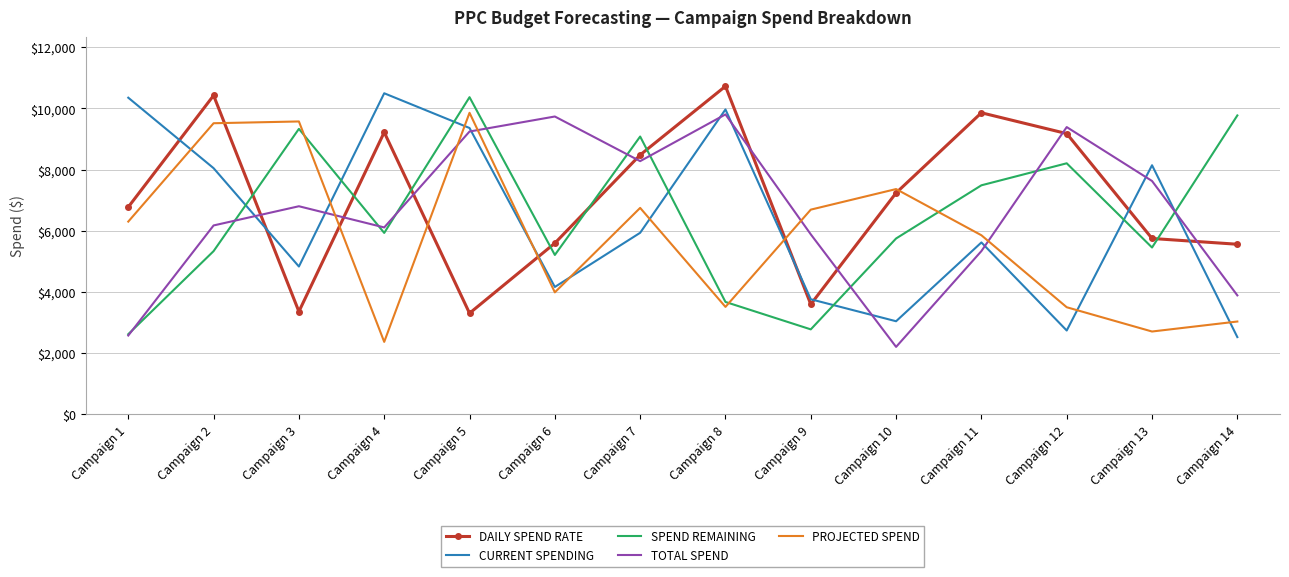

At Campaign 5, list the series in order from largest to smallest.

SPEND REMAINING, PROJECTED SPEND, CURRENT SPENDING, TOTAL SPEND, DAILY SPEND RATE